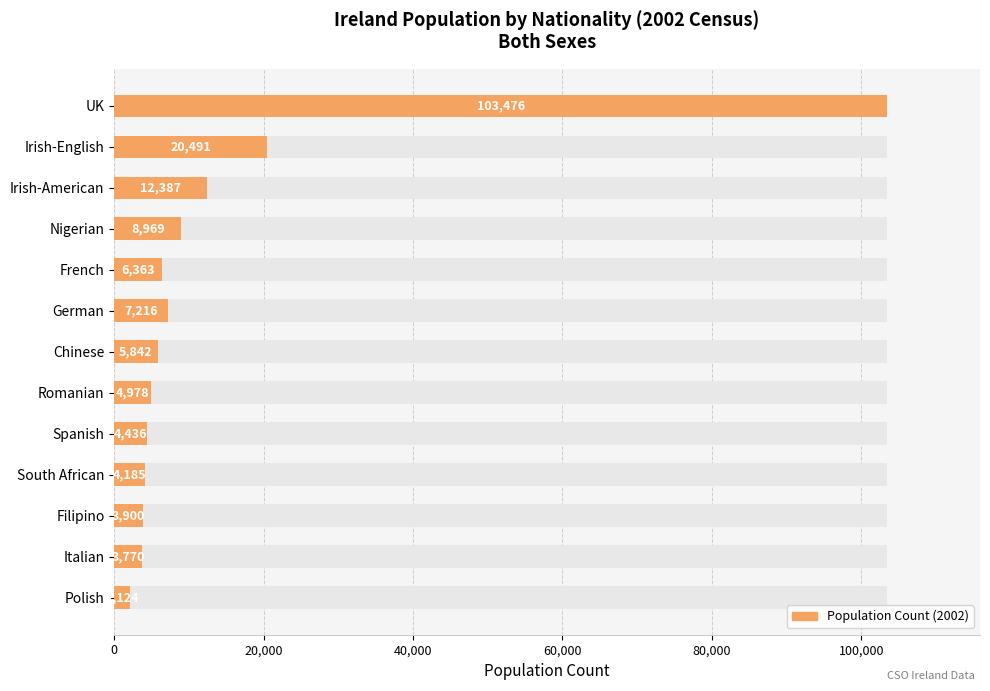

Which has a higher value, Spanish or French?

French